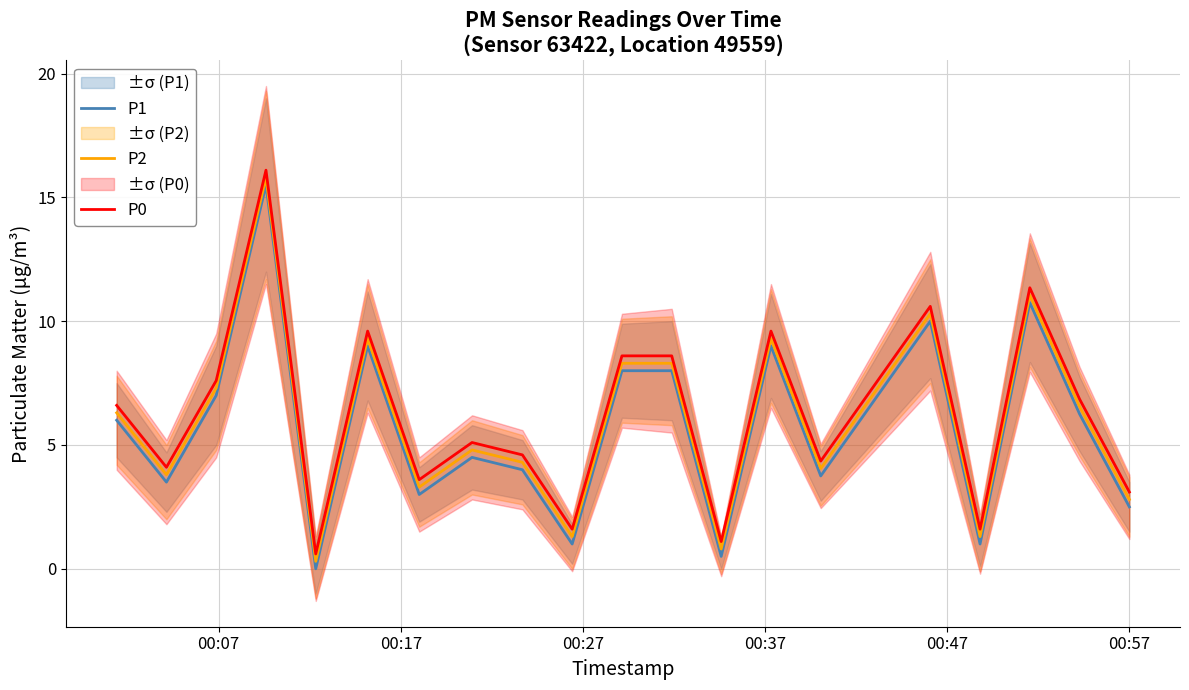

What is the lowest value of the P0 series?

0.6